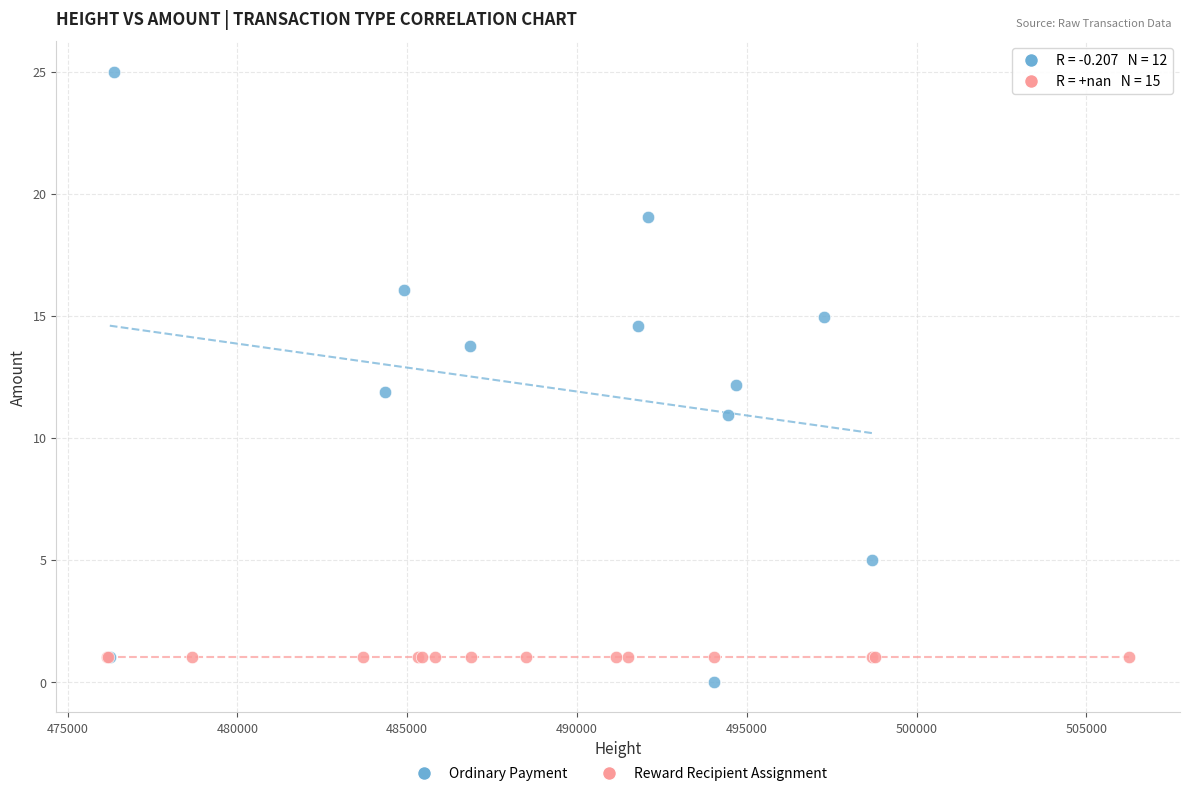

Which series contains the highest Y value?

Ordinary Payment